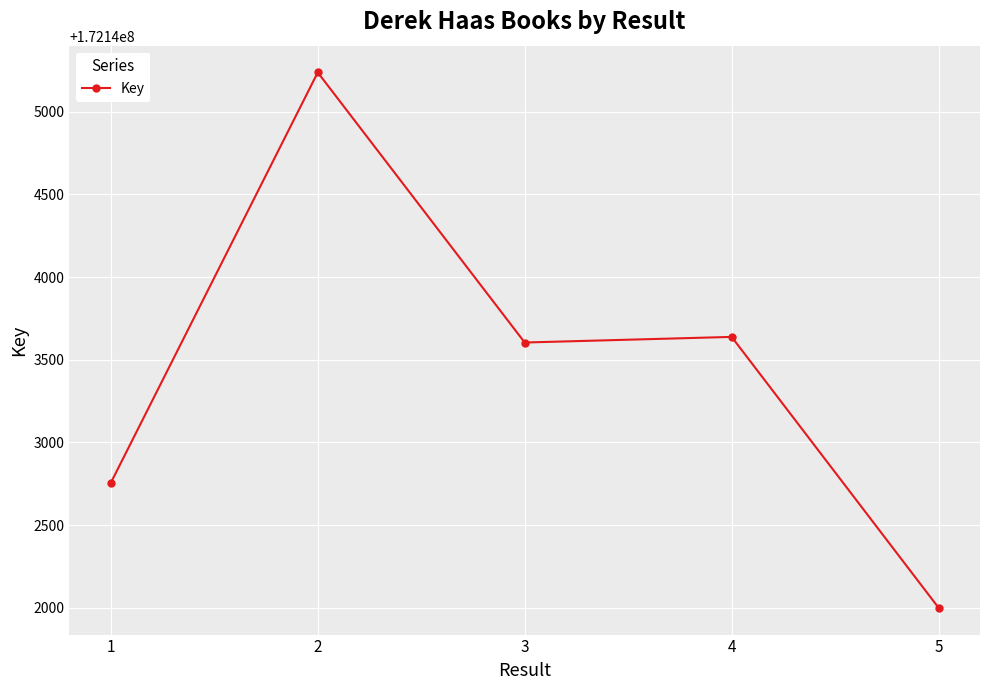

Is this an area chart (filled region under the line)?

No